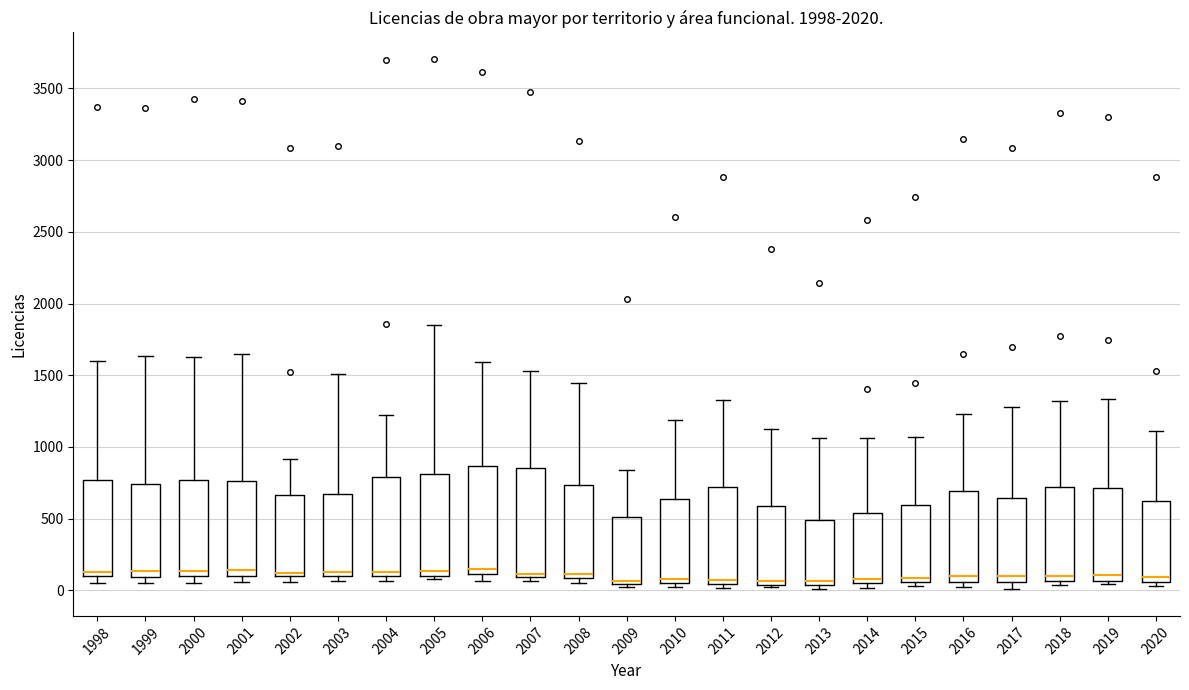

Reading left to right, transcribe this box plot: for each box, give where its median line is, the range the box spans, and where its two whiskers end, as read against the y-axis. The values are not printed on the chart, so give them approximately, as read against the axis.

1998: median 150, box 100 to 750, whiskers 50 to 1600
1999: median 150, box 100 to 750, whiskers 50 to 1650
2000: median 150, box 100 to 750, whiskers 50 to 1650
2001: median 150, box 100 to 750, whiskers 50 to 1650
2002: median 100 (just above the box's lower edge), box 100 to 650, whiskers 50 to 900
2003: median 150, box 100 to 650, whiskers 50 to 1500
2004: median 150, box 100 to 800, whiskers 50 to 1250
2005: median 150, box 100 to 800, whiskers 100 (just below the box's lower edge) to 1850
2006: median 150, box 100 to 850, whiskers 50 to 1600
2007: median 100 (drawn on the box's lower edge), box 100 to 850, whiskers 50 to 1550
2008: median 100 (just above the box's lower edge), box 100 to 750, whiskers 50 to 1450
2009: median 50 (just above the box's lower edge), box 50 to 500, whiskers 0 to 850
2010: median 100, box 50 to 650, whiskers 50 (just below the box's lower edge) to 1200
2011: median 50 (just above the box's lower edge), box 50 to 700, whiskers 0 to 1350
2012: median 50 (just above the box's lower edge), box 50 to 600, whiskers 0 to 1150
2013: median 50 (just above the box's lower edge), box 50 to 500, whiskers 0 to 1050
2014: median 100, box 50 to 550, whiskers 0 to 1050
2015: median 100, box 50 to 600, whiskers 50 (just below the box's lower edge) to 1050
2016: median 100, box 50 to 700, whiskers 50 (just below the box's lower edge) to 1250
2017: median 100, box 50 to 650, whiskers 0 to 1300
2018: median 100, box 50 to 700, whiskers 50 (just below the box's lower edge) to 1300
2019: median 100, box 50 to 700, whiskers 50 (just below the box's lower edge) to 1350
2020: median 100, box 50 to 650, whiskers 50 (just below the box's lower edge) to 1100